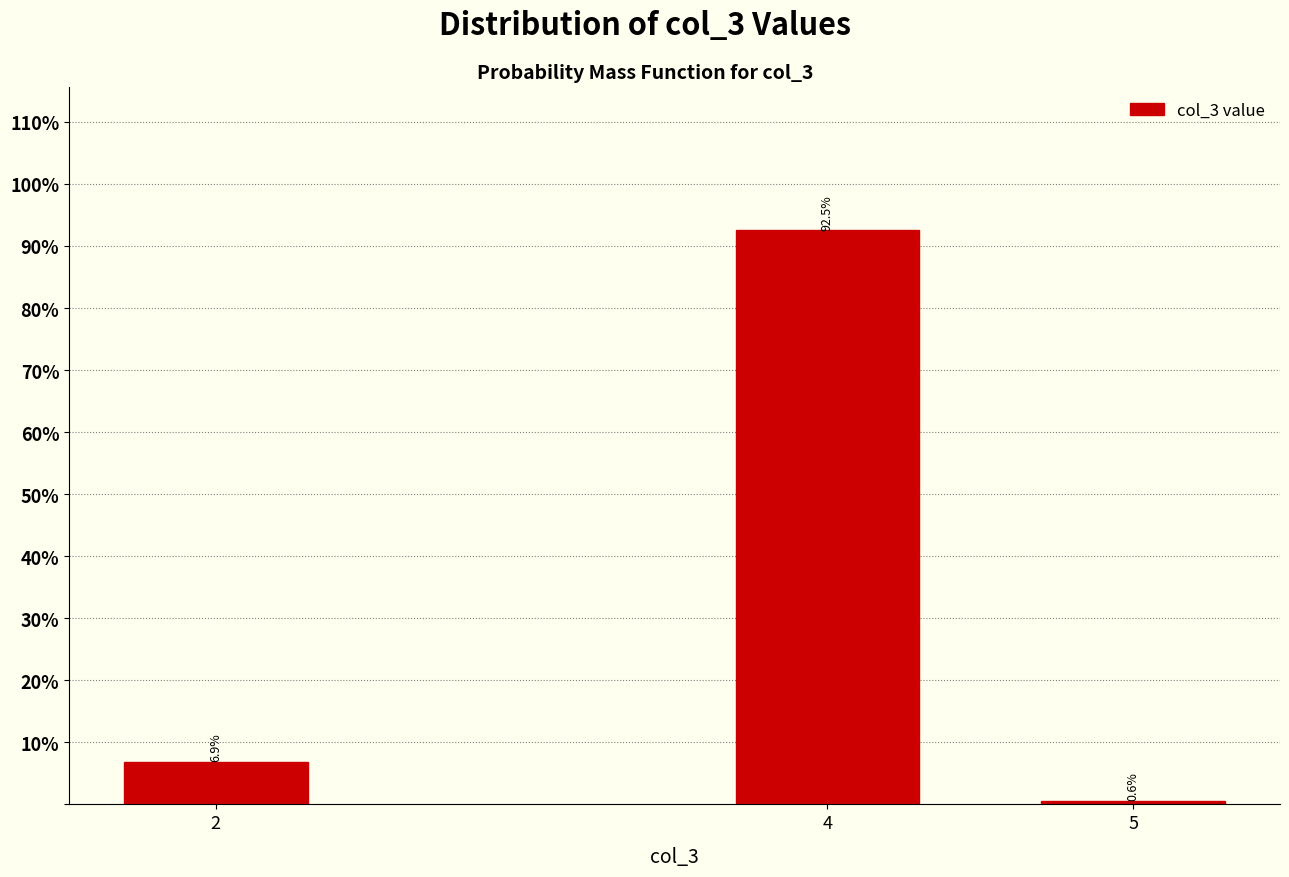

Reading left to right, extract all data points from this chart.

6.9	92.5	0.6